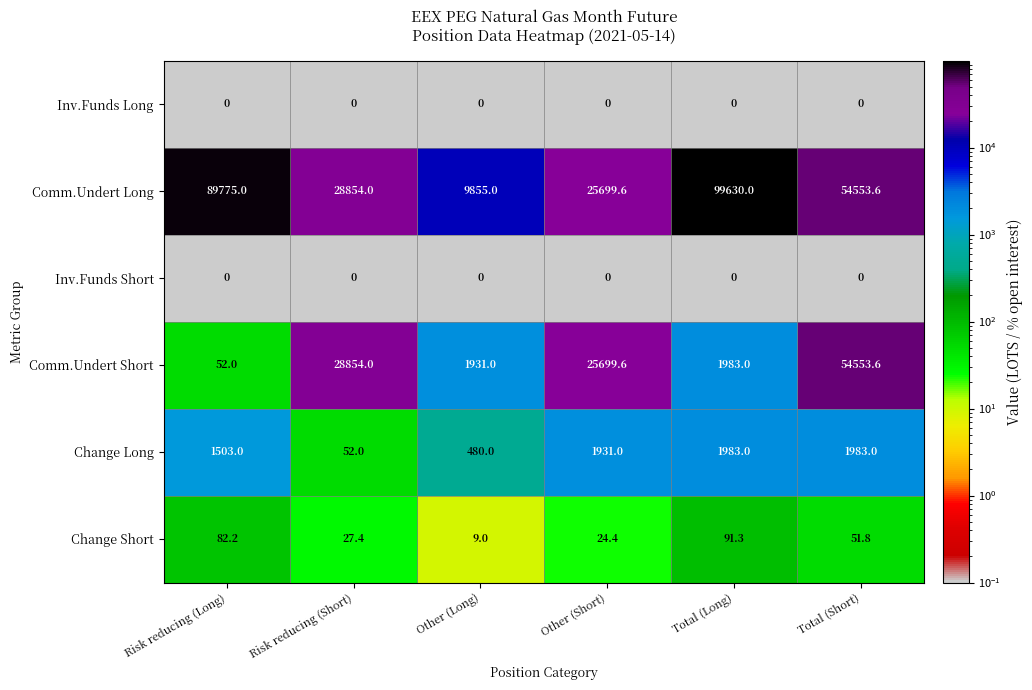

At which label is Change Long closest to 1017?

Risk reducing (Long)